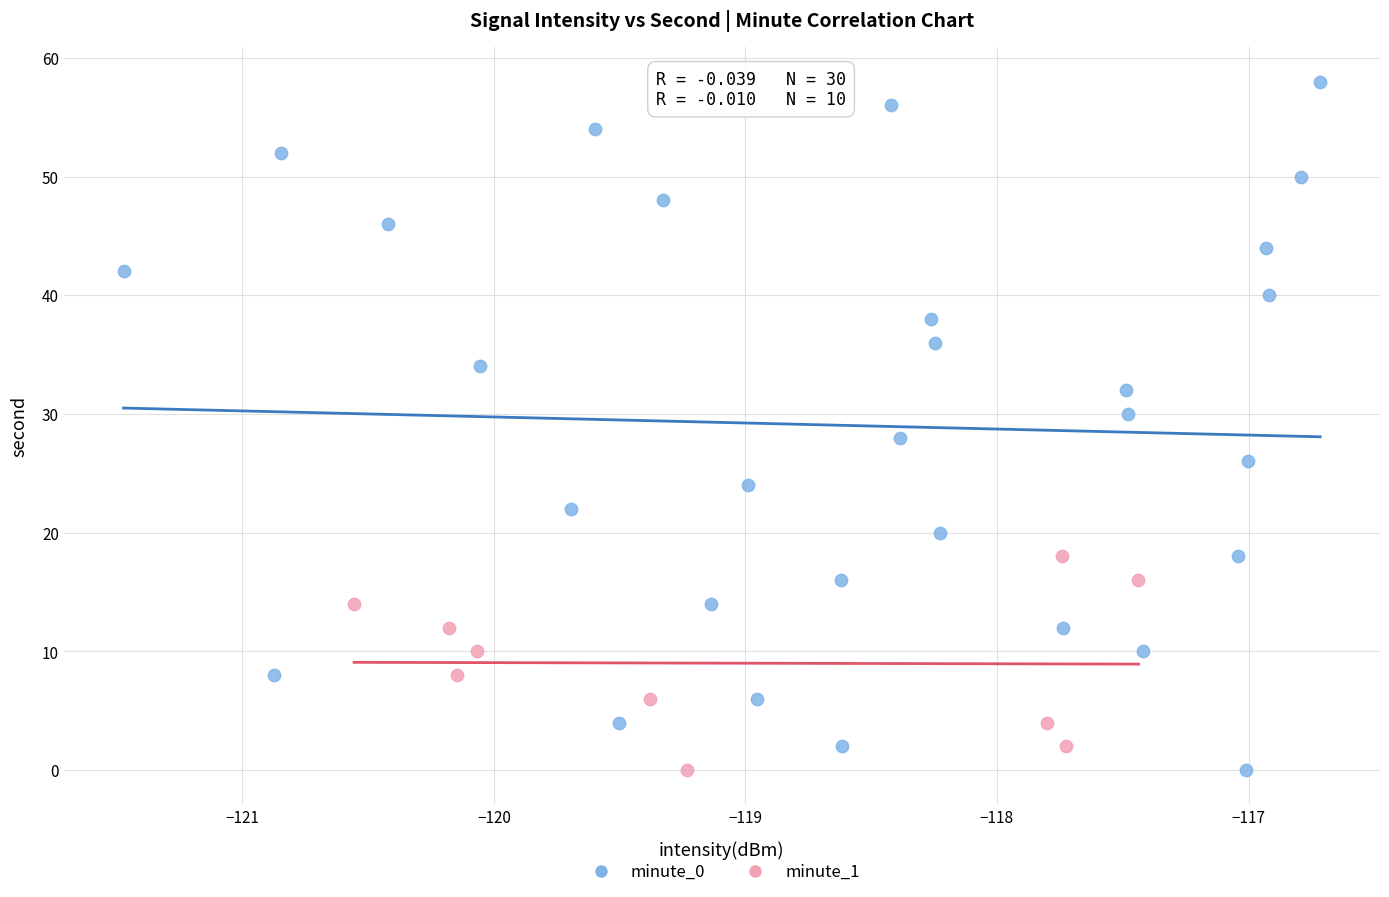

Which series contains the highest Y value?

minute_0